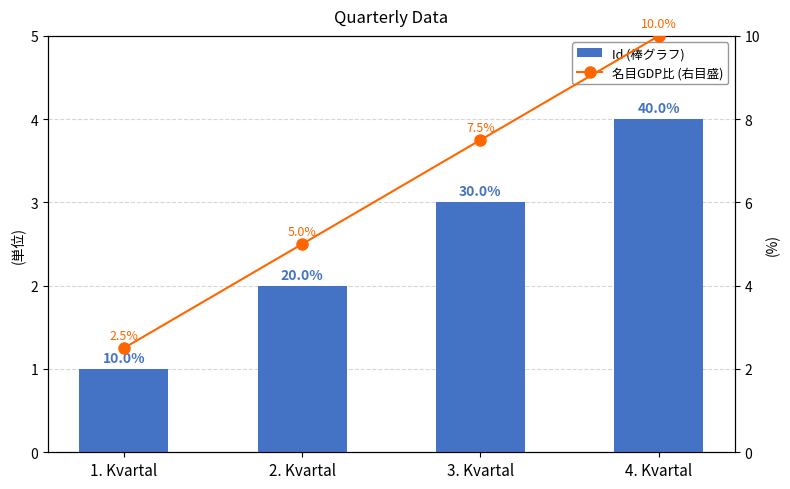

What is the value of the 名目GDP比 (右目盛) bar at the 3rd from the left?

7.5